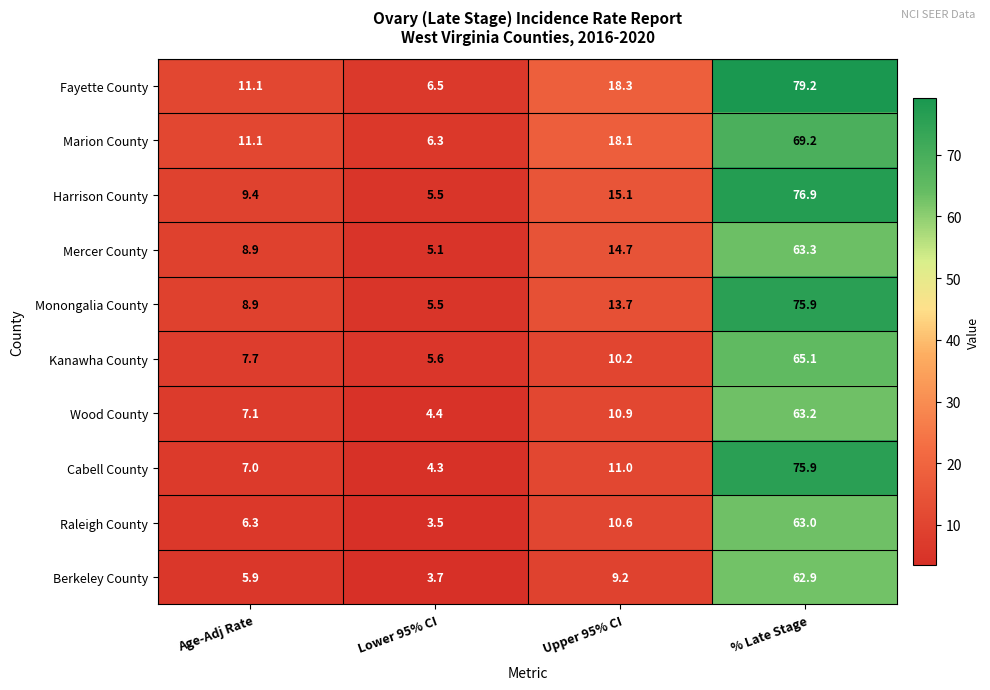

What is the minimum value shown in the chart?

3.5